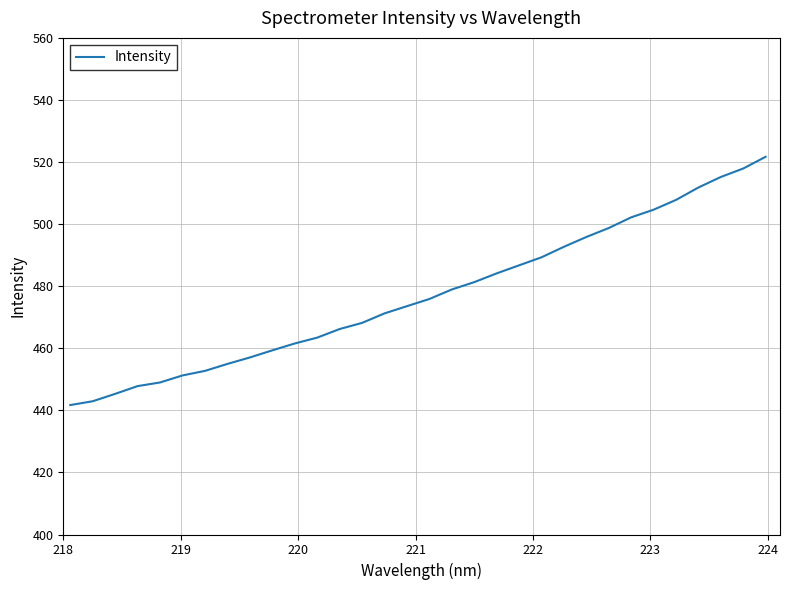

What is the smallest value displayed?

441.7